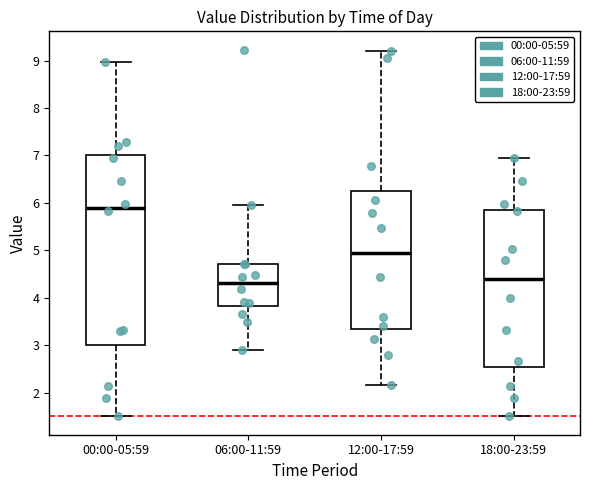

Which box is the tallest, from its lower edge to its upper edge?

00:00-05:59